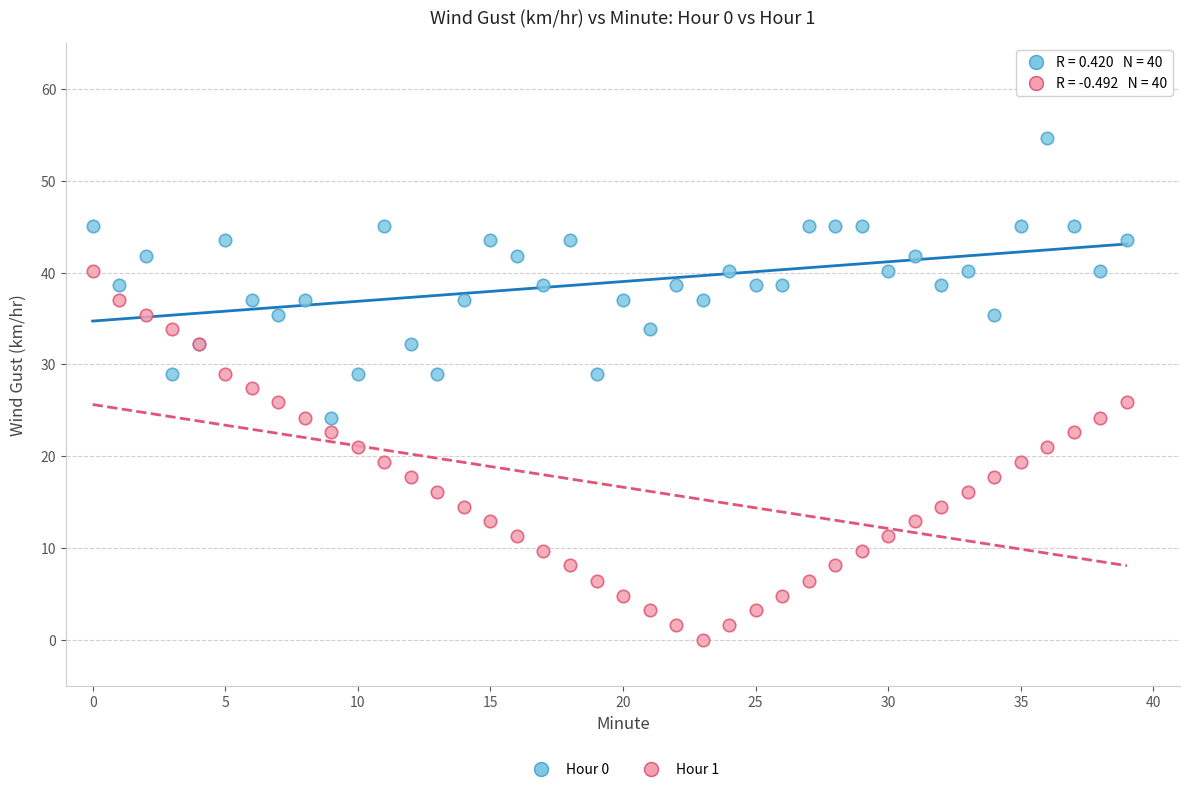

Which series has the widest spread of Y values?

Hour 1